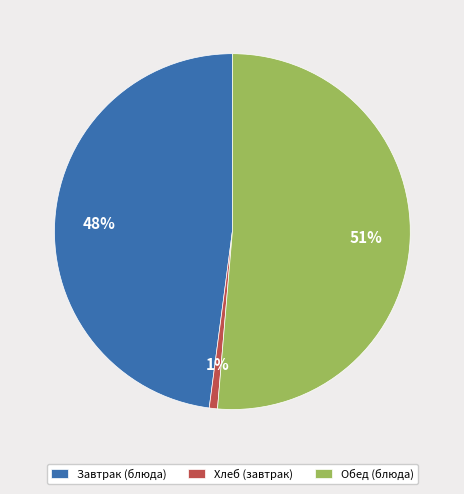

Between Хлеб (завтрак) and Обед (блюда), which is larger?

Обед (блюда)